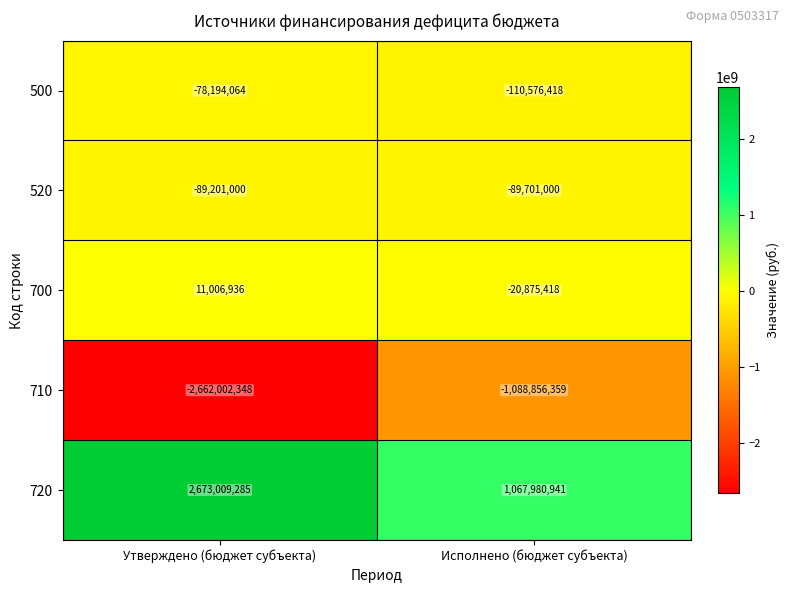

Which series changed the most between Утверждено (бюджет субъекта) and Исполнено (бюджет субъекта)?

720